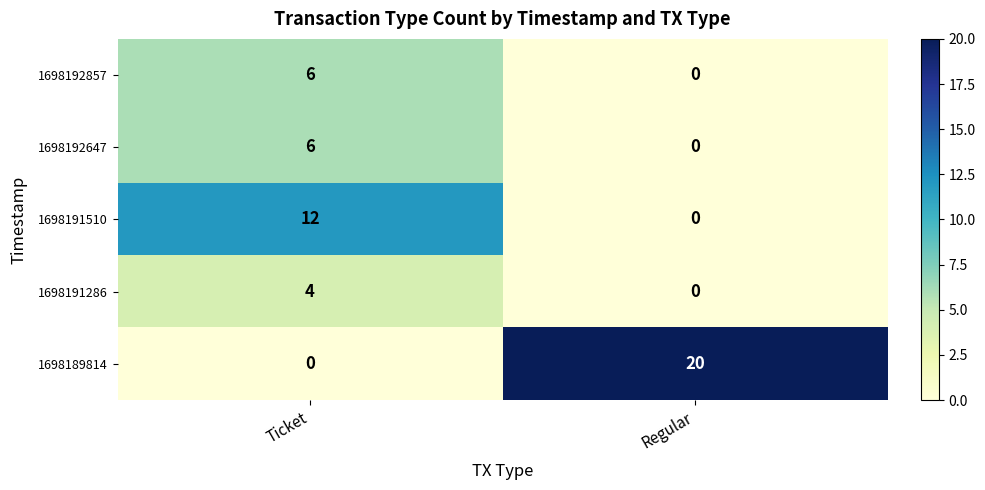

What value does the 1698191286 series have at Ticket?

4